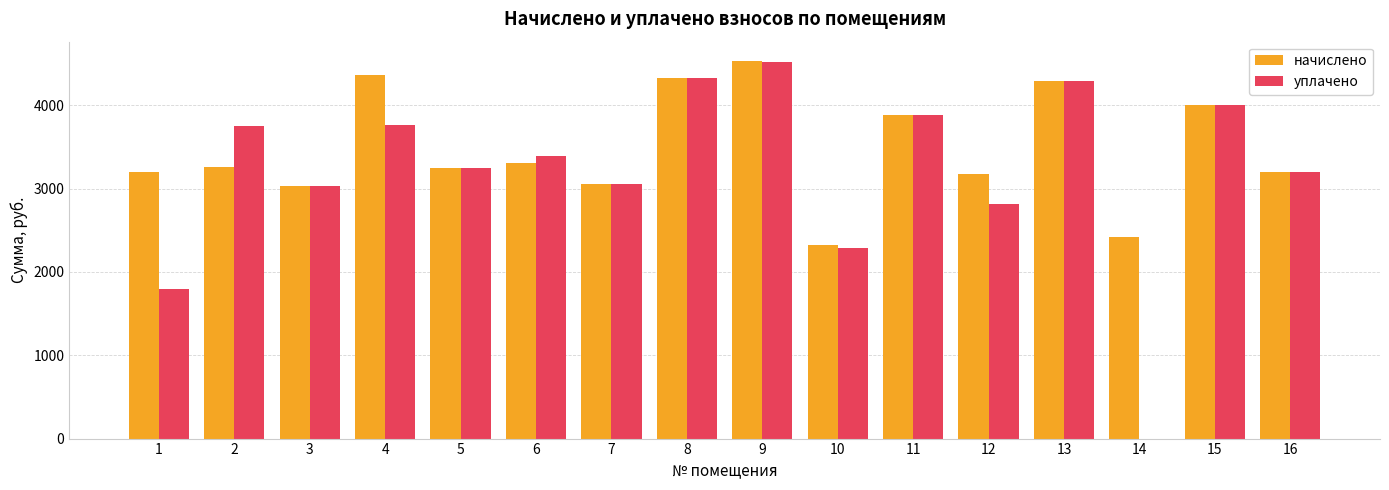

Between 11 and 14, which series saw the biggest shift?

уплачено